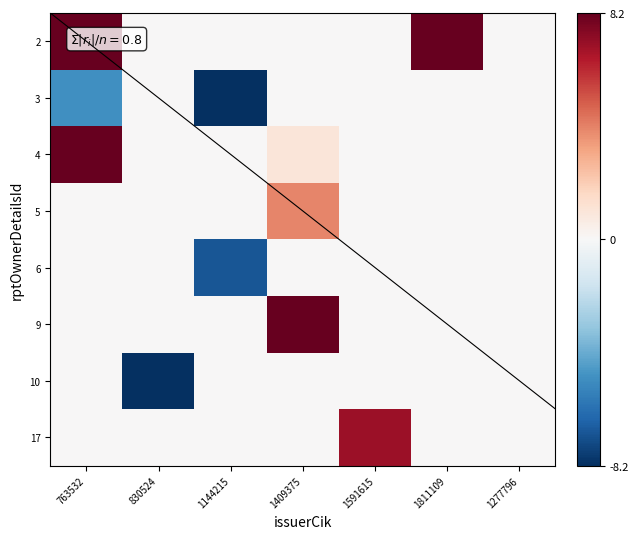

At which category does the chart reach its peak across all series?

1409375